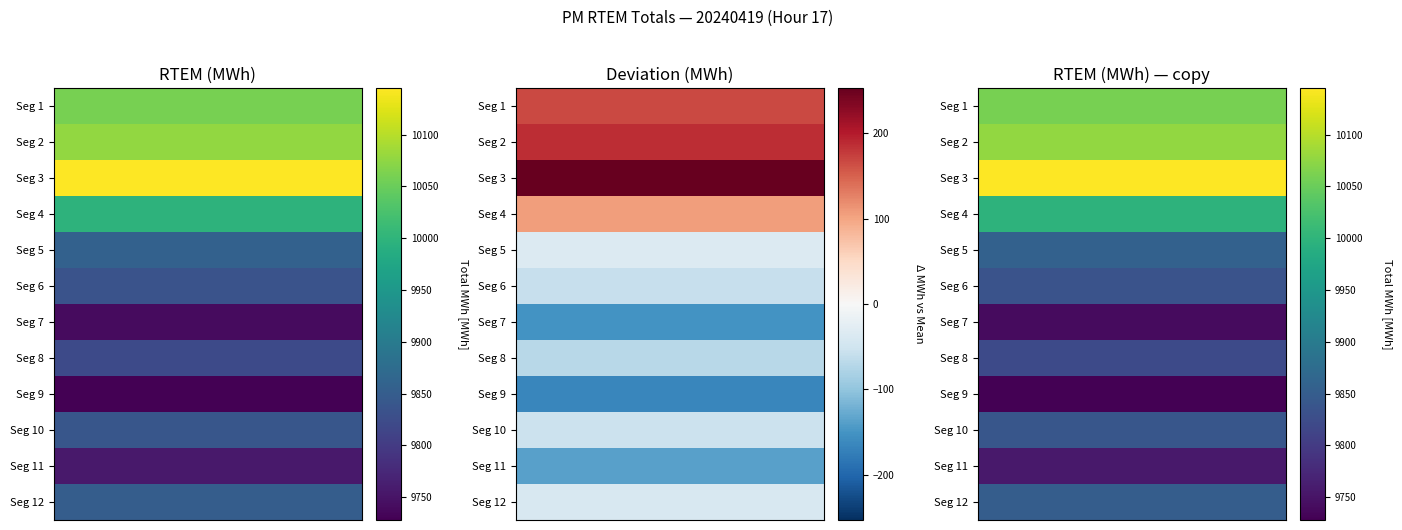

At how many categories does at least one series exceed 8396?

12